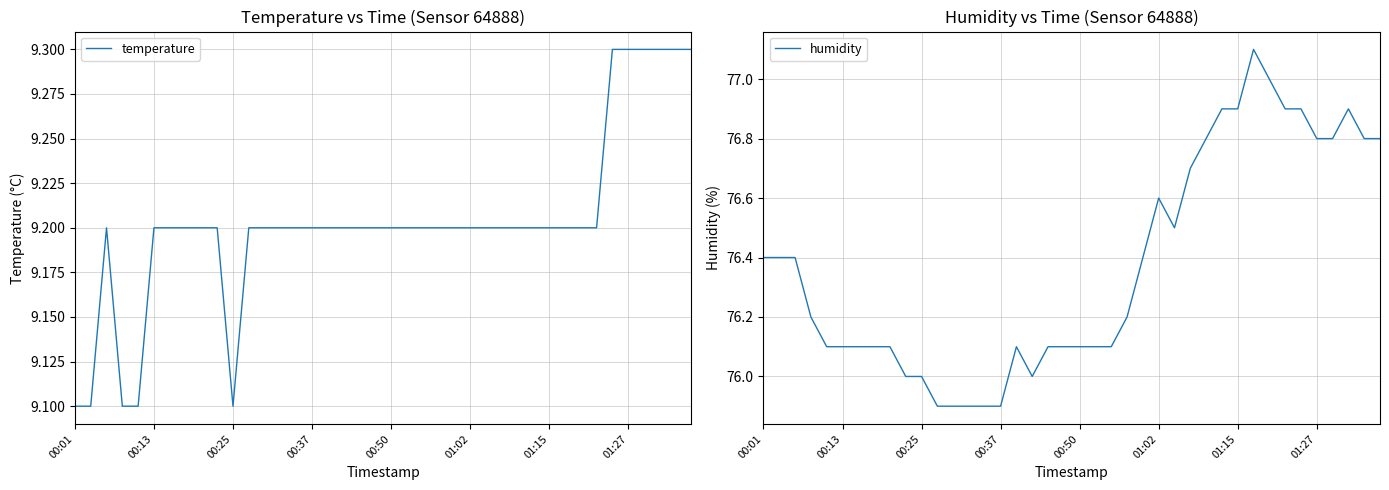

True or false: temperature has a value of 4.4 at 00:13.

False